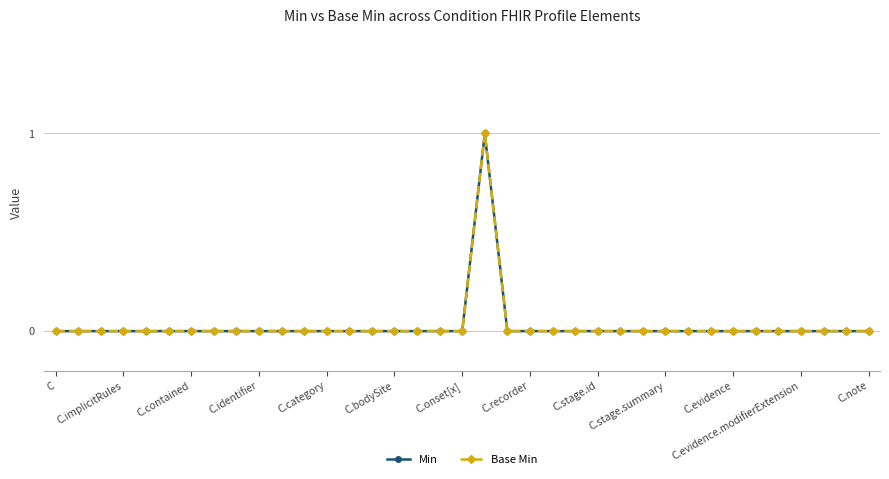

Does the chart have visible grid lines?

Yes